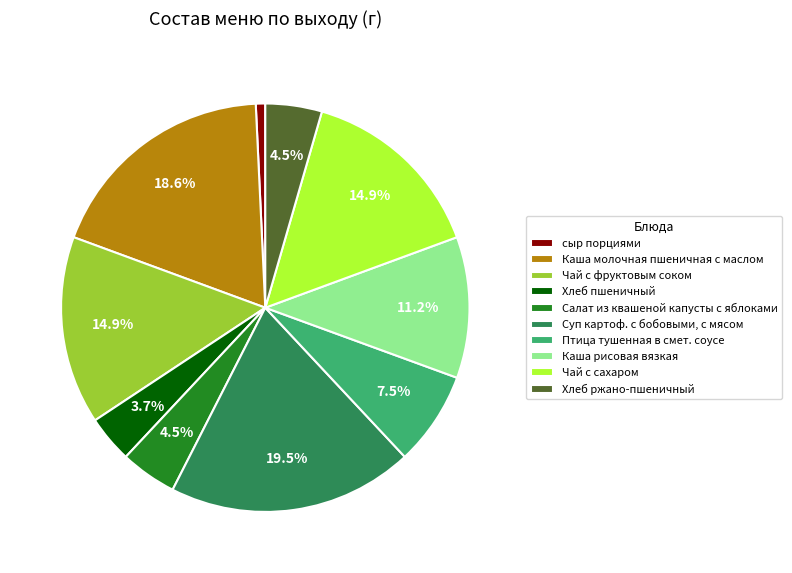

What is the largest slice in the pie chart?

Суп картоф. с бобовыми, с мясом